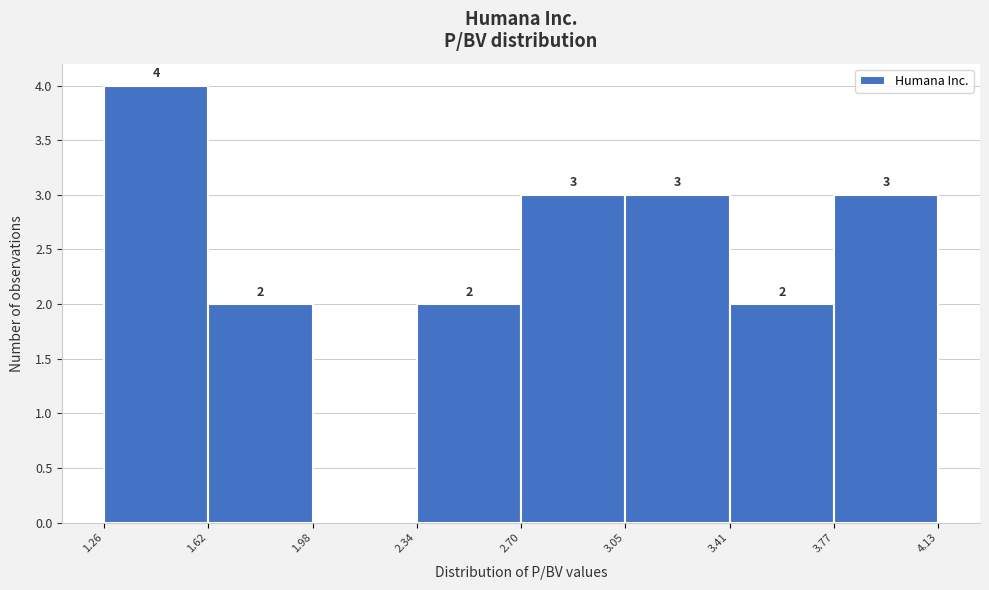

Over which range of the x-axis is the bar tallest?

1.26 to 1.62